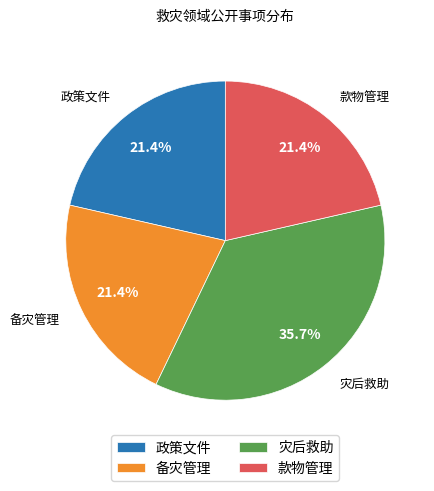

Between 灾后救助 and 政策文件, which is larger?

灾后救助